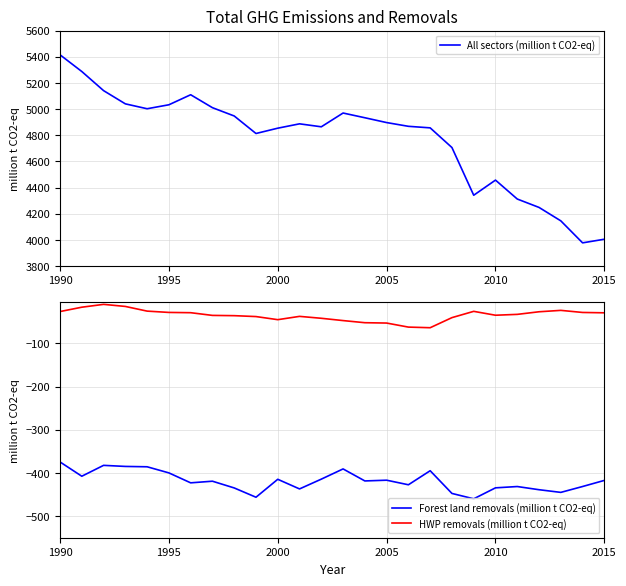

At which category is the sum across all series the highest?

1990